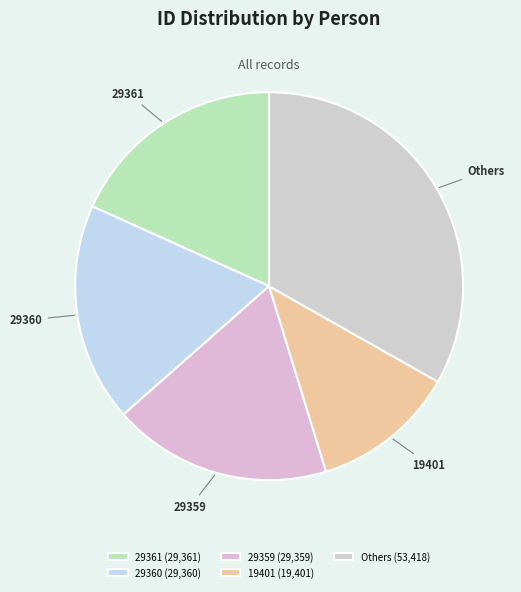

How many segments does this pie chart have?

5